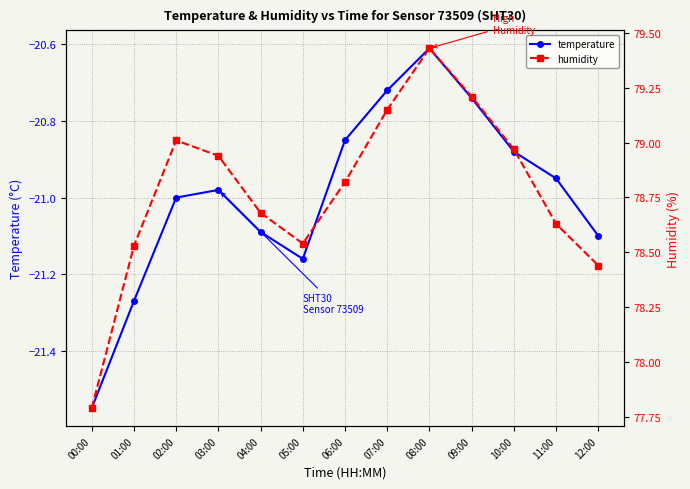

What is the average value of the temperature series?

-21.0